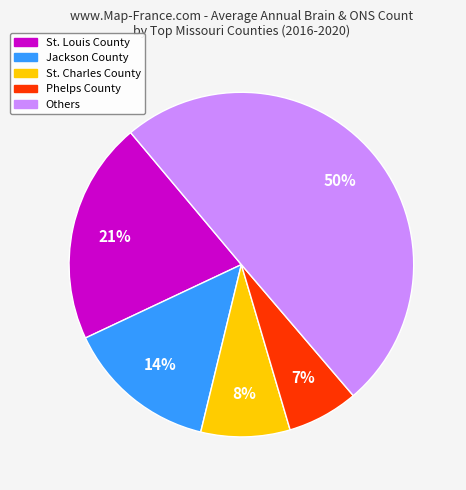

To the nearest percent, what is the difference between the largest and smallest slice percentages?

43%